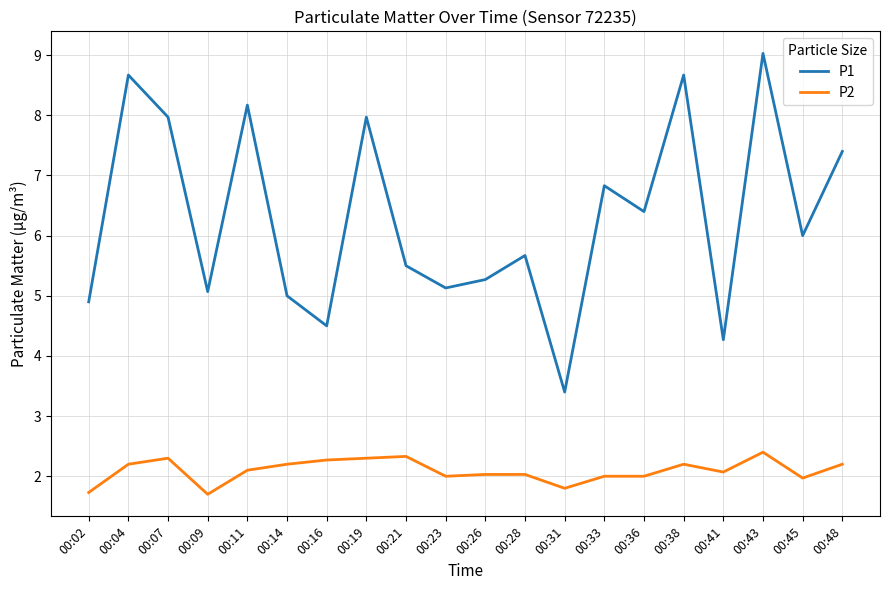

What is the difference between the highest and lowest values at 00:19?

5.7